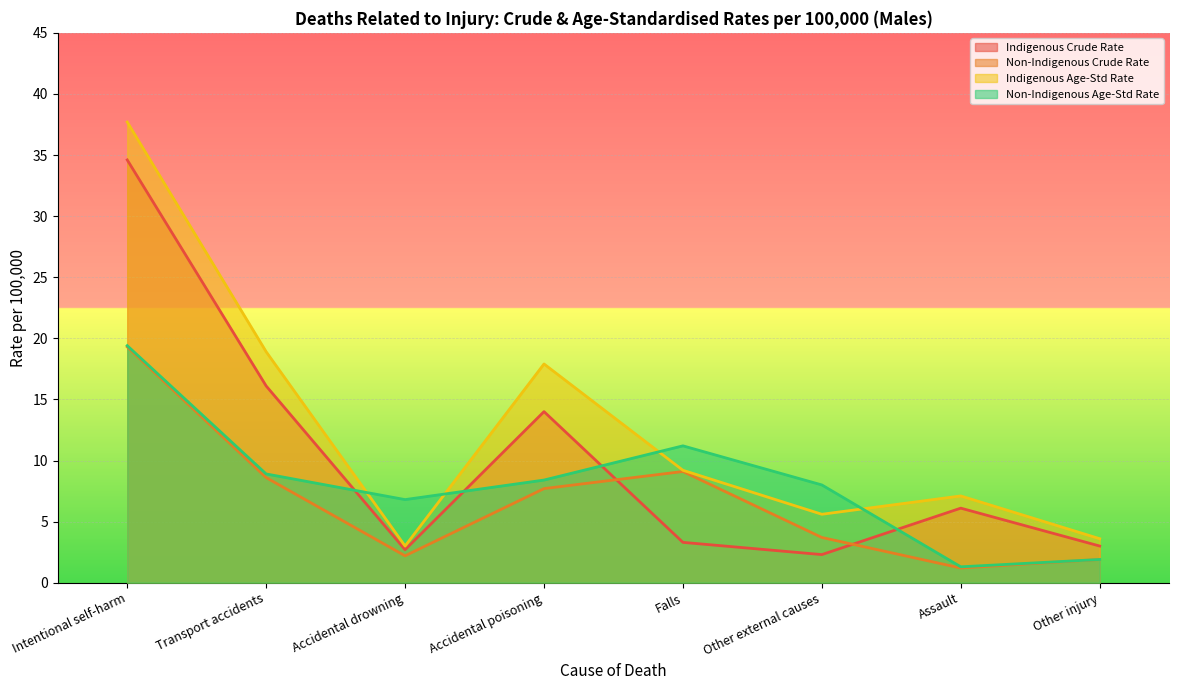

What is the average value of the Non-Indigenous Age-Std Rate series?

8.2